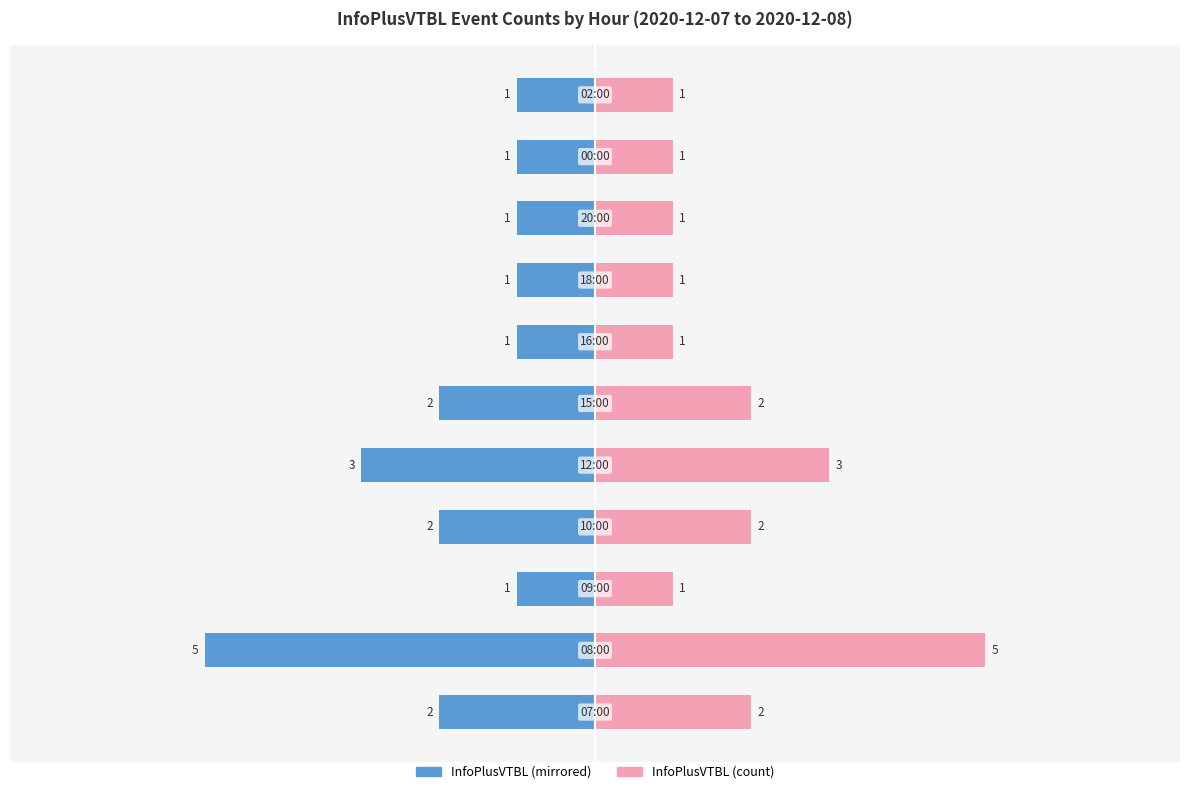

What is the maximum value shown in the chart?

5